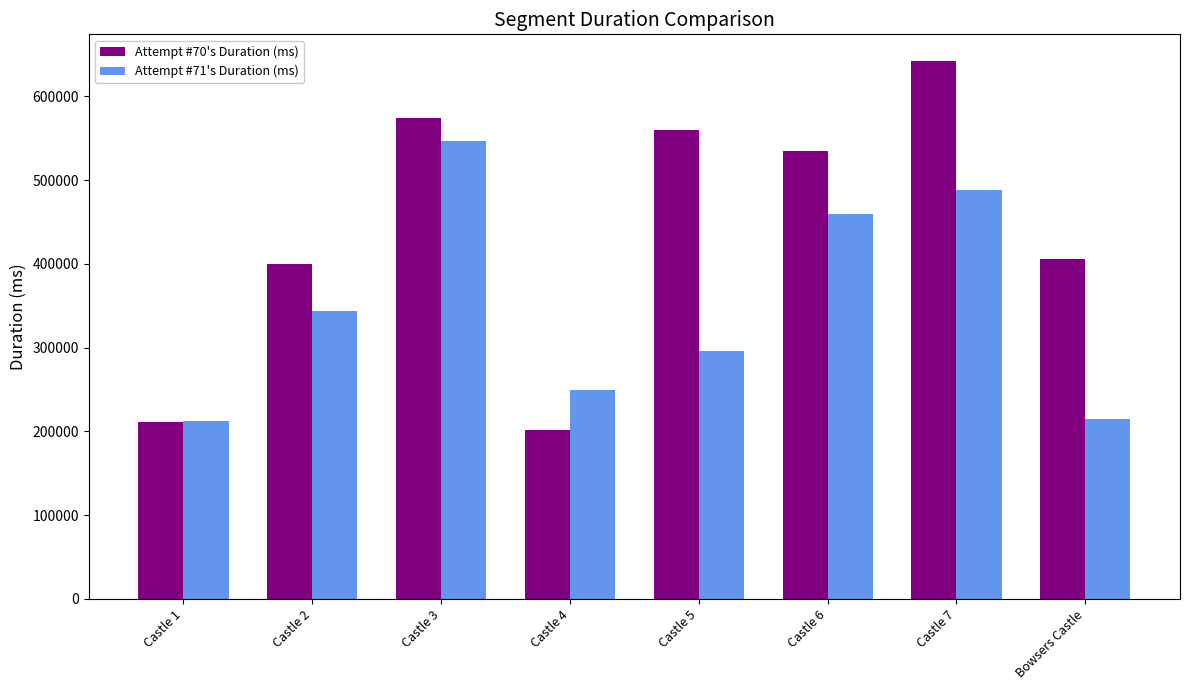

What is the sum of the Attempt #70's Duration (ms) values at Castle 7 and Castle 5?

1201792